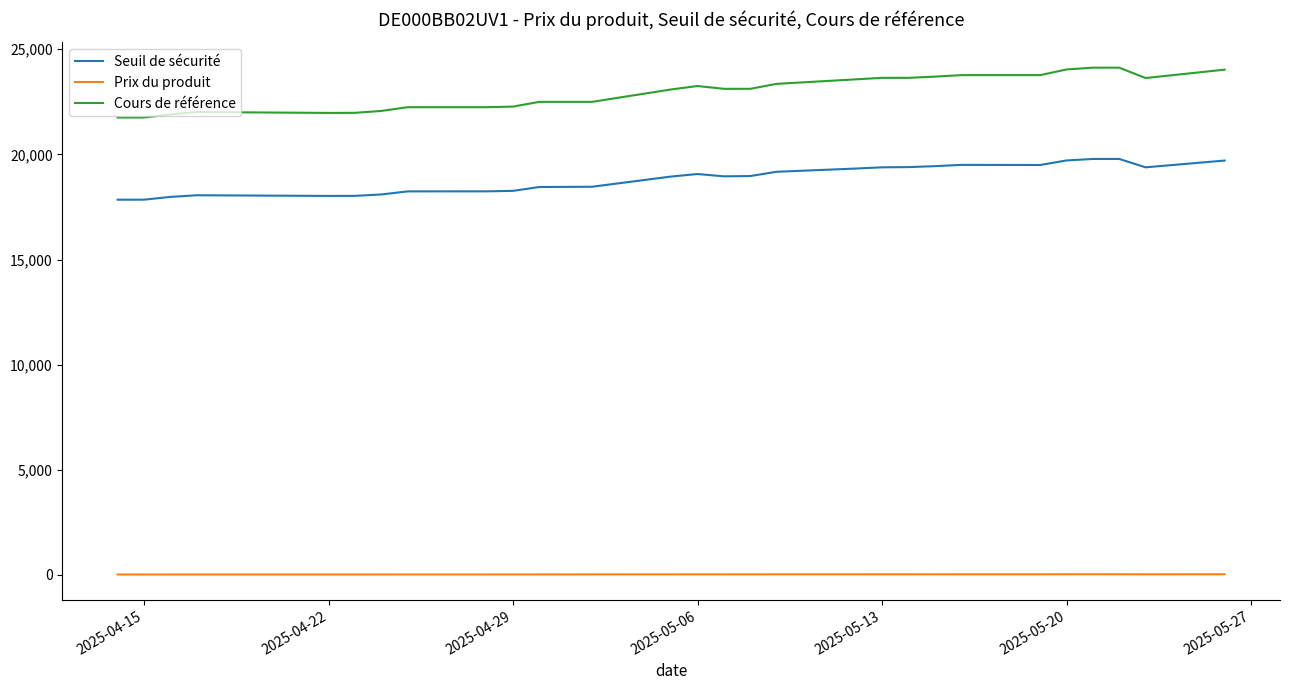

True or false: Prix du produit and Cours de référence cross at least once.

False